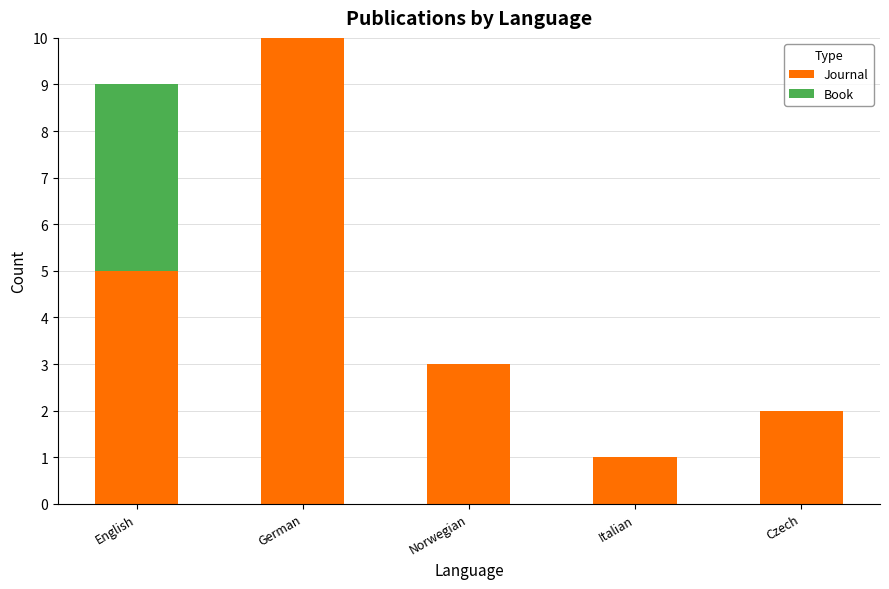

What is the maximum value for Journal?

10